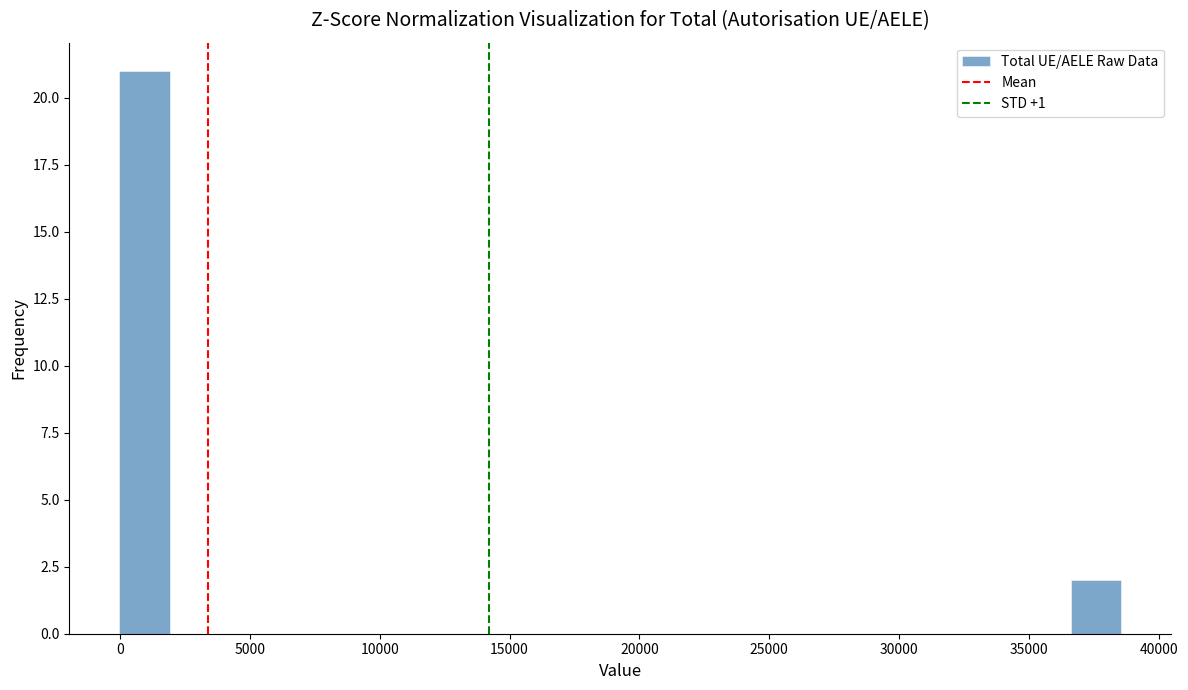

Read against the x-axis, roughly where is the centre of the tallest bar?

1000